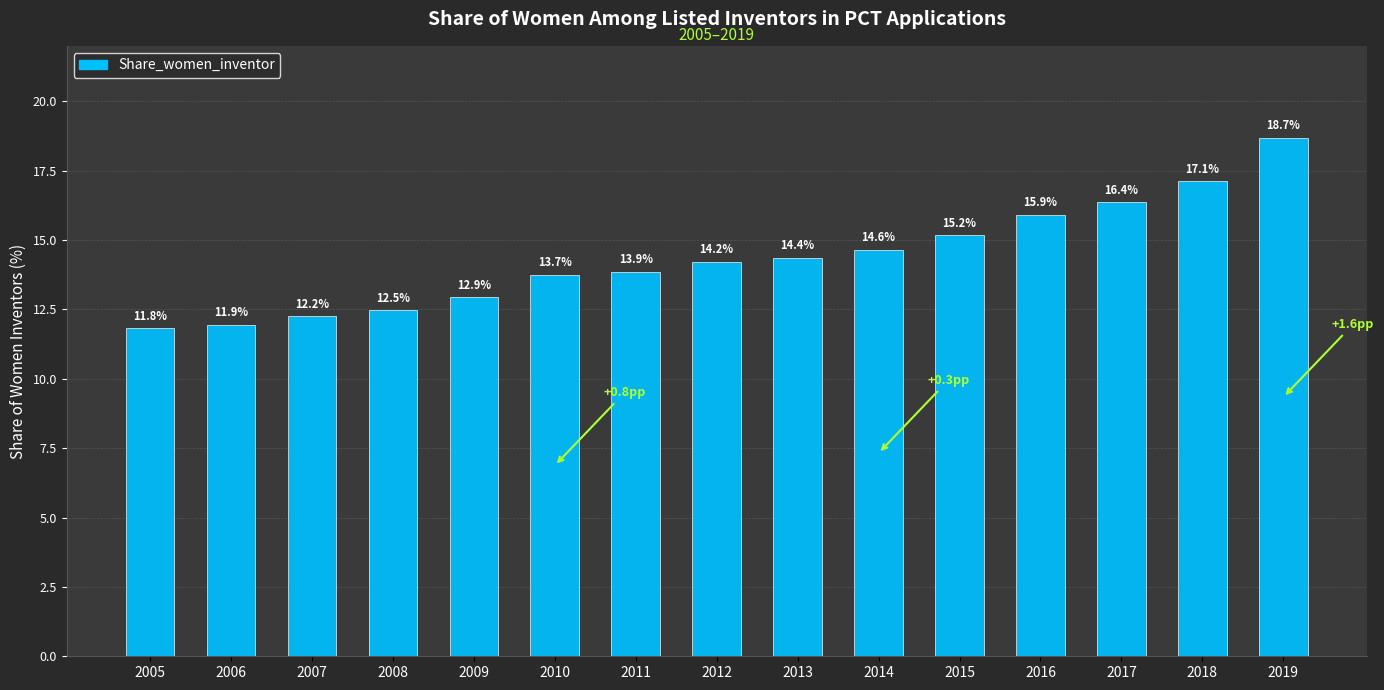

Between 2008 and 2014, which is larger?

2014